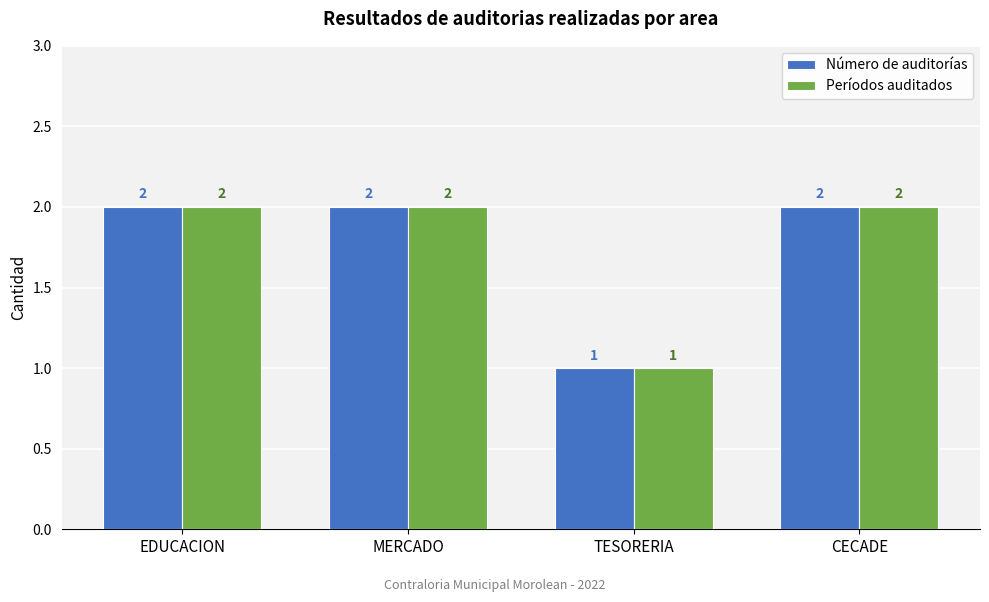

Reading left to right, transcribe all the data shown in this chart.

Número de auditorías: 2	2	1	2
Períodos auditados: 2	2	1	2